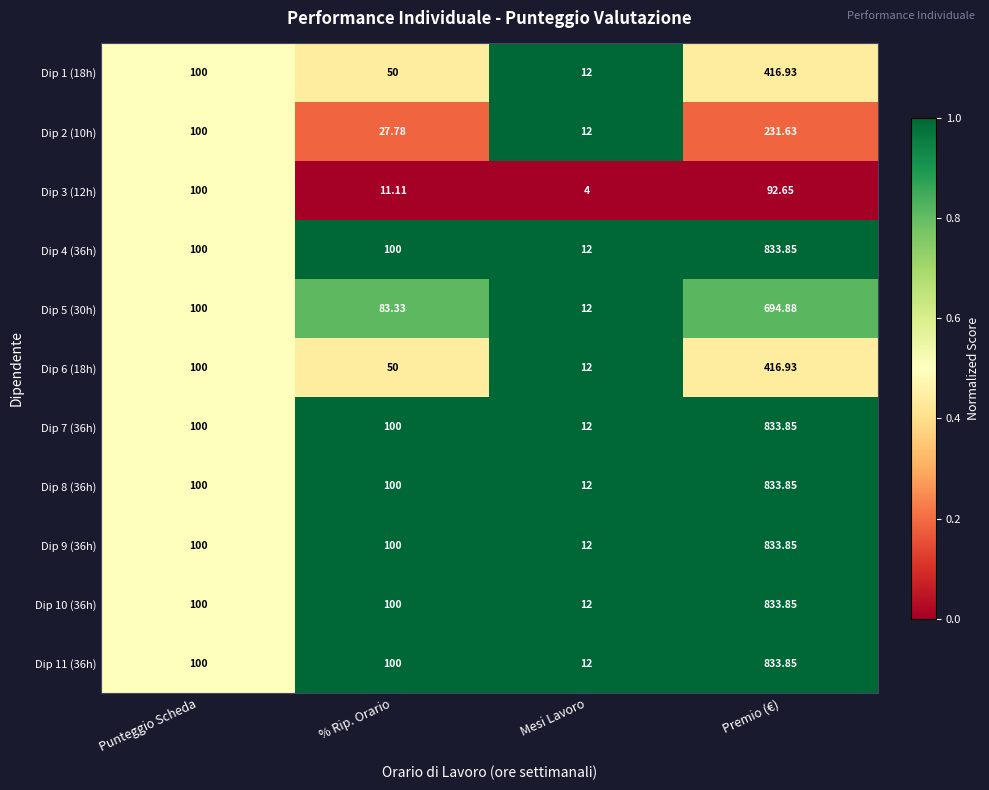

How many data points does each series have?

4